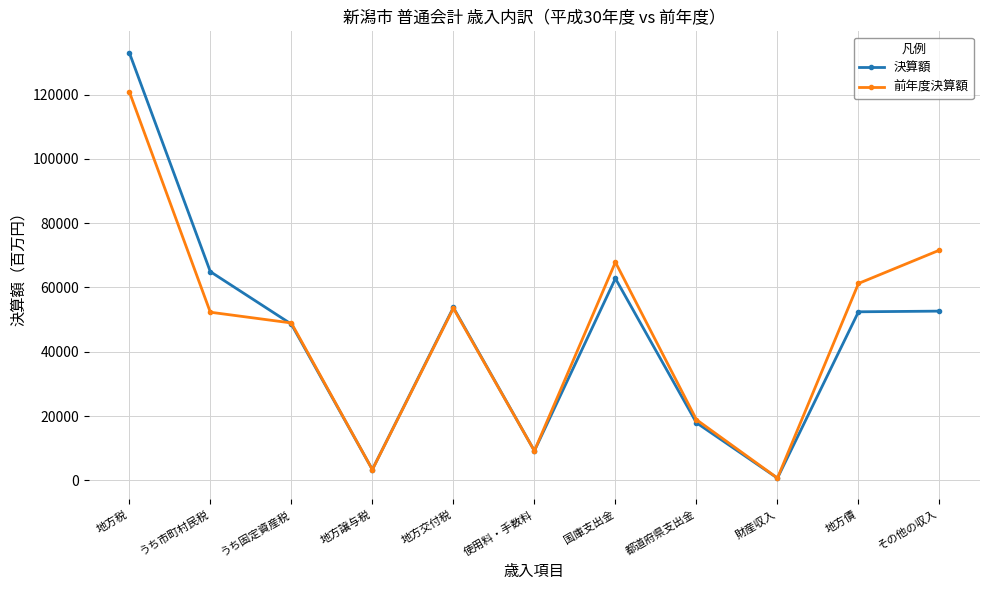

What is the label of the 4th point from the left?

地方譲与税